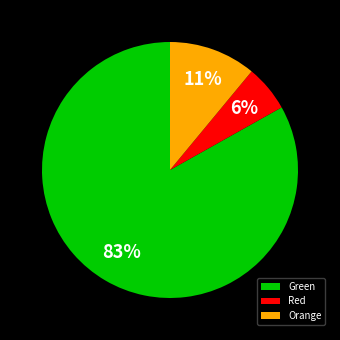

What is the largest slice in the pie chart?

Green